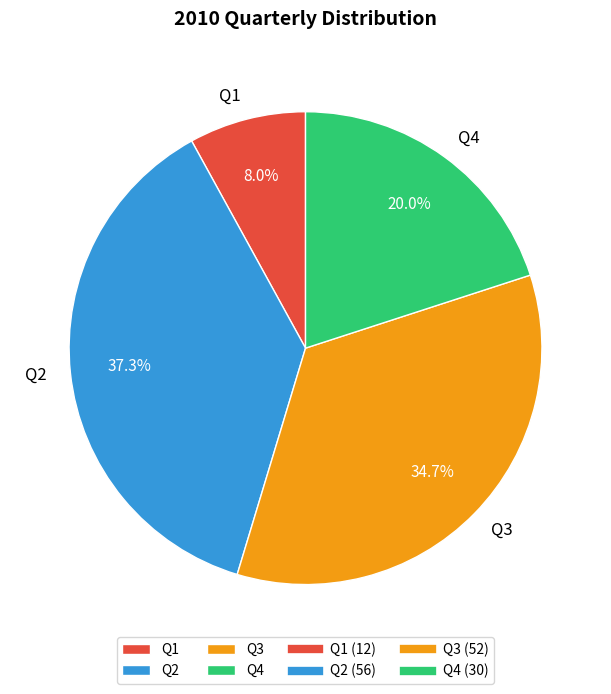

How many slices are in this pie chart?

4